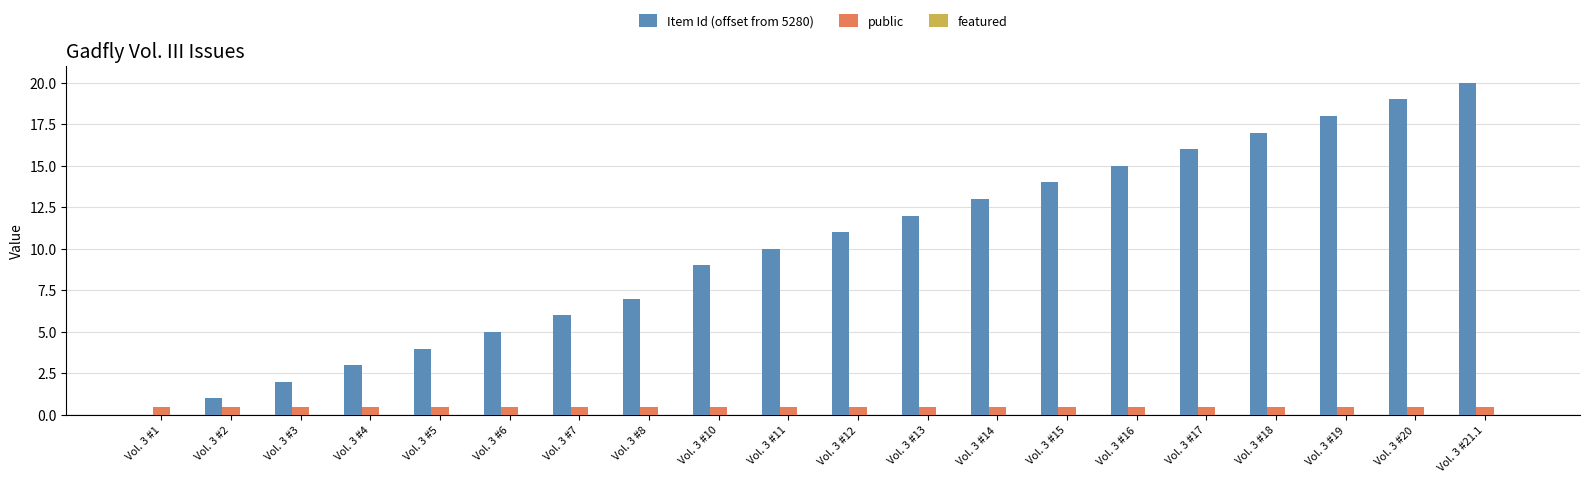

Which series has the largest total across all categories?

Item Id (offset from 5280)